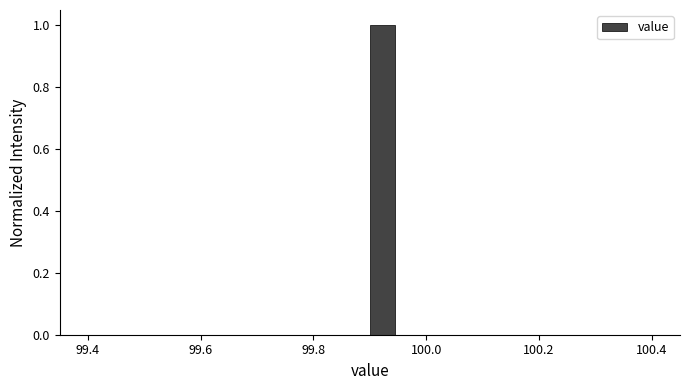

Around what value on the x-axis is the tallest bar? Give the approximate position of its centre, as read against the axis.

99.92